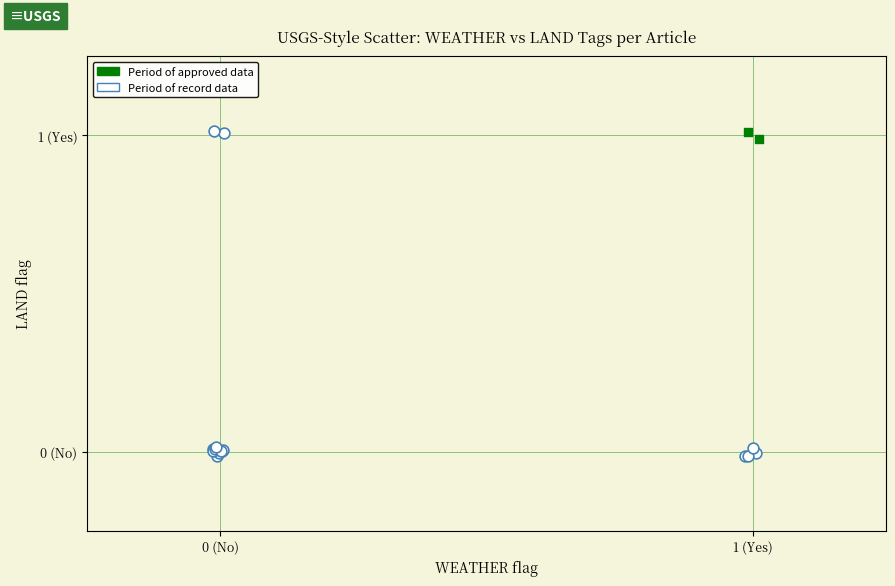

Which series has the widest spread of Y values?

Period of record data